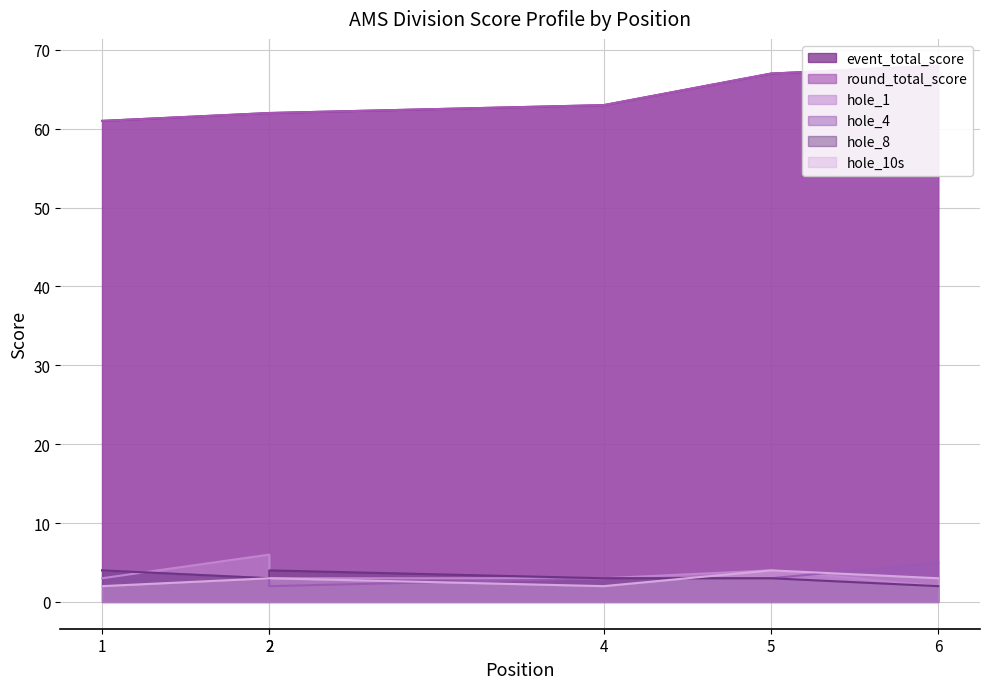

What is the value of the event_total_score point at the 5th from the left?

67